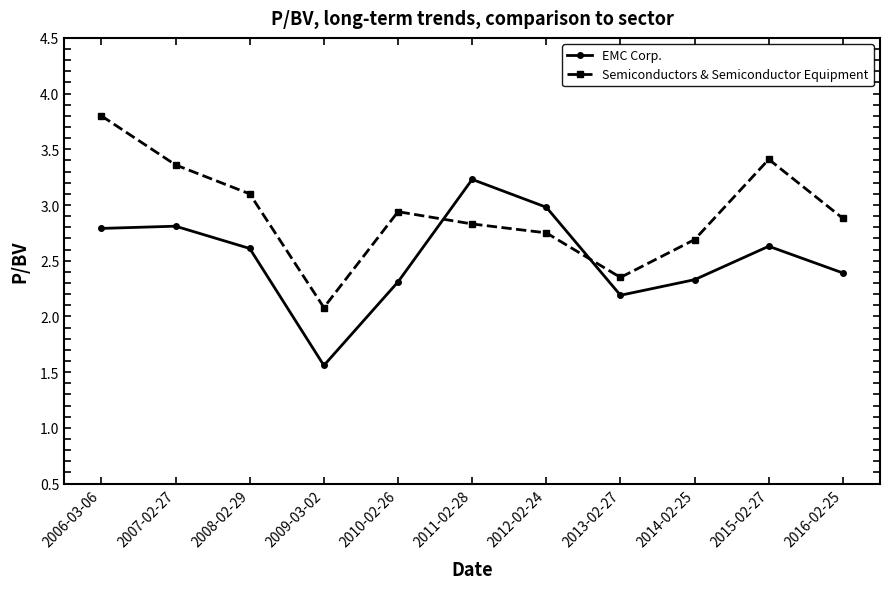

True or false: Semiconductors & Semiconductor Equipment and EMC Corp. intersect in this chart.

True